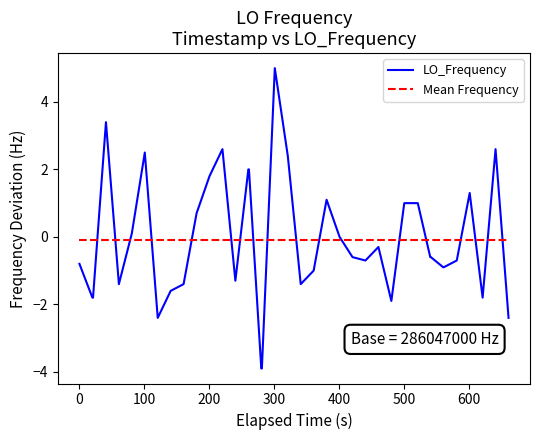

What is the lowest value of the LO_Frequency series?

-3.9